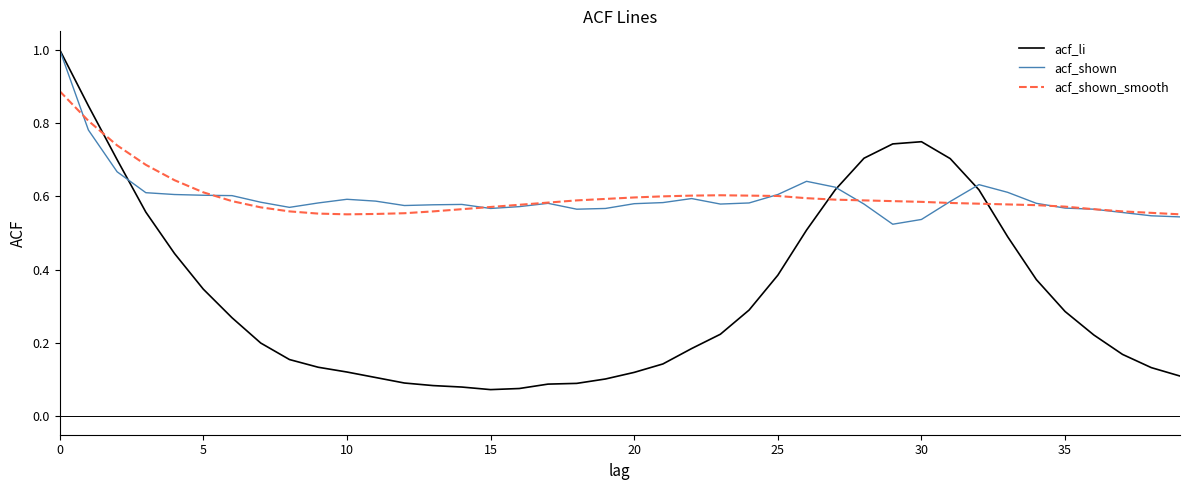

Which series has the largest range (max minus min)?

acf_li